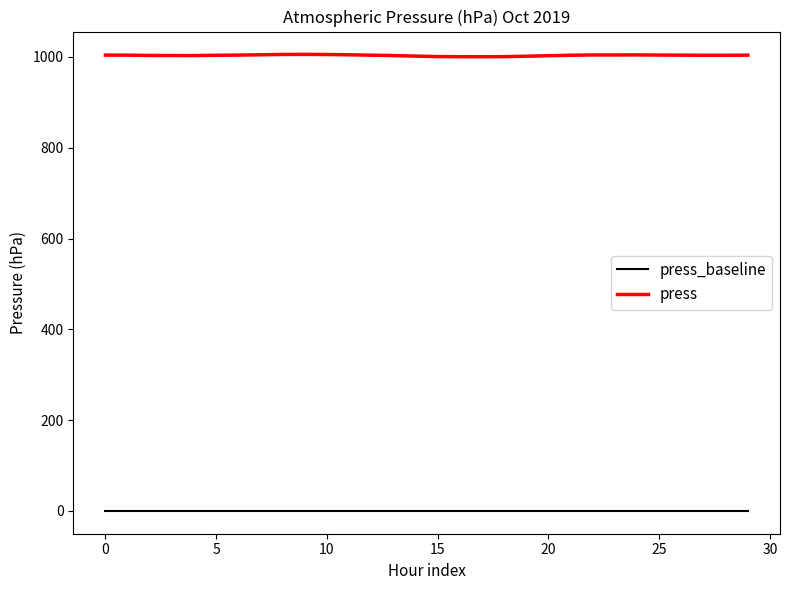

List the series in order of their overall mean, highest first.

press, press_baseline